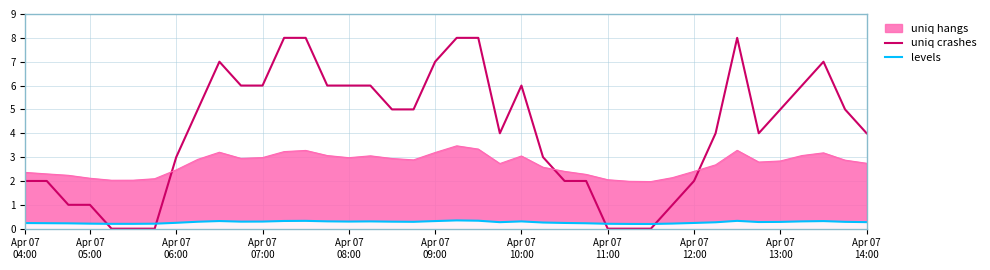

In levels, how many points are higher than both neighbors (excluding endpoints)?

7